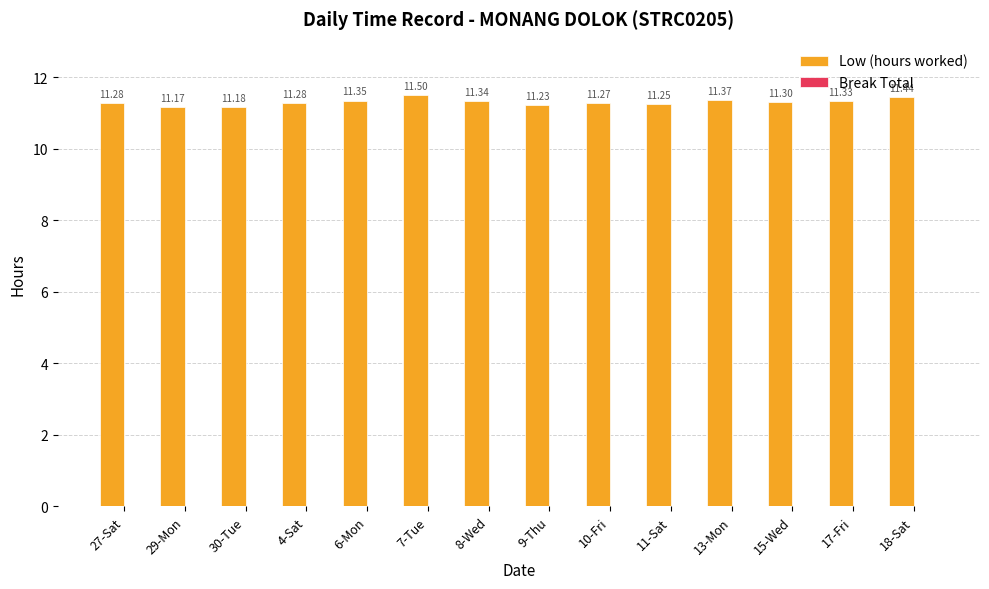

How many bars are there in total?

14